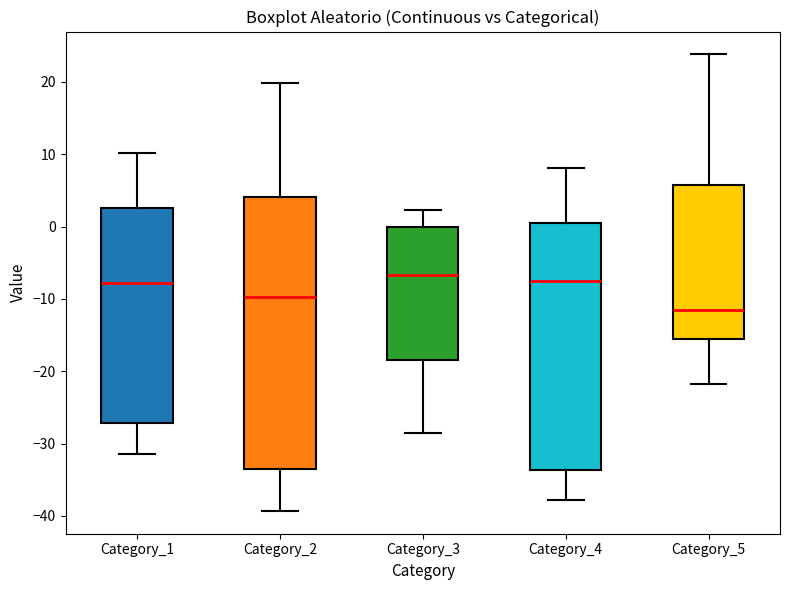

Reading left to right, transcribe this box plot: for each box, give where its median line is, the range the box spans, and where its two whiskers end, as read against the y-axis. The values are not printed on the chart, so give them approximately, as read against the axis.

Category_1: median -8, box -27 to 3, whiskers -31 to 10
Category_2: median -10, box -33 to 4, whiskers -39 to 20
Category_3: median -7, box -18 to 0, whiskers -28 to 2
Category_4: median -7, box -34 to 1, whiskers -38 to 8
Category_5: median -11, box -16 to 6, whiskers -22 to 24